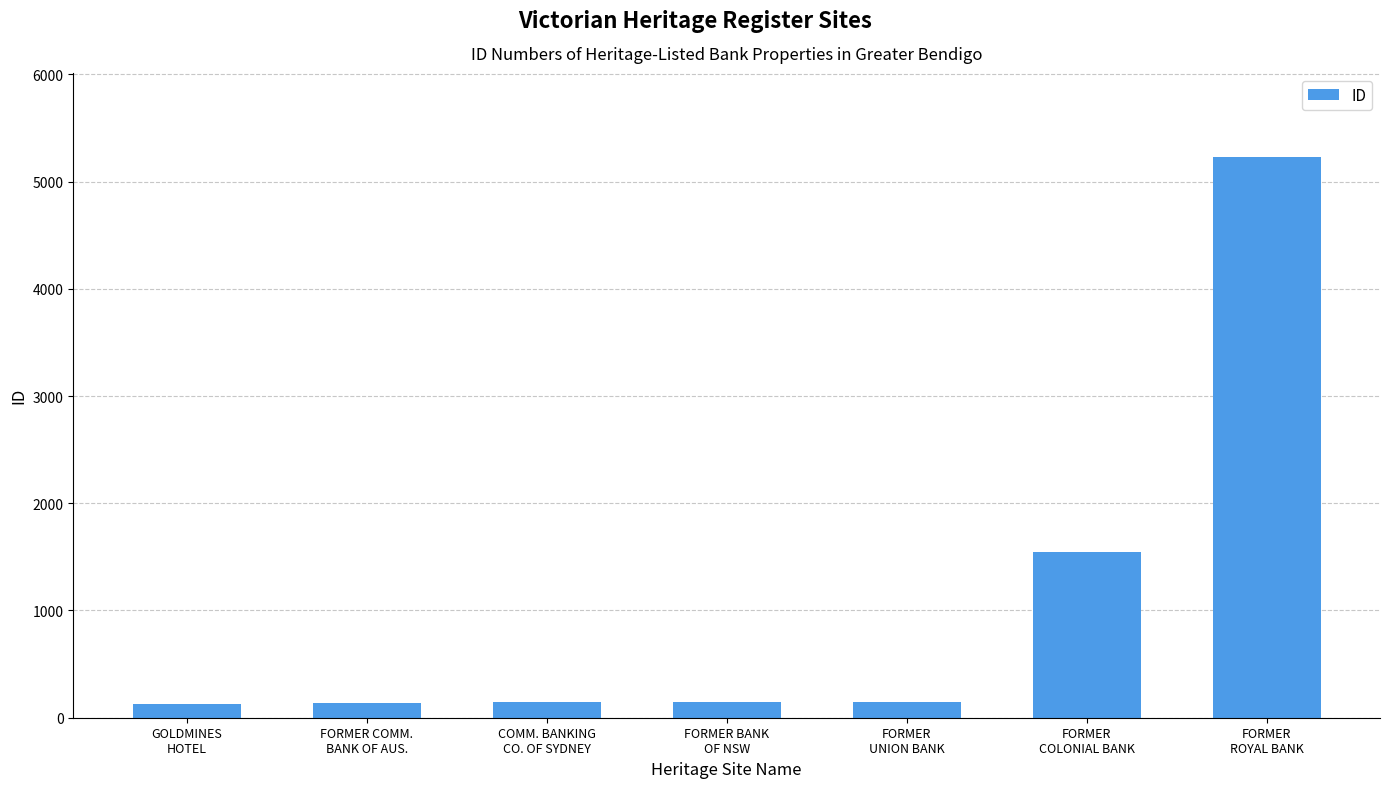

What is the difference between the maximum and minimum values?

5101